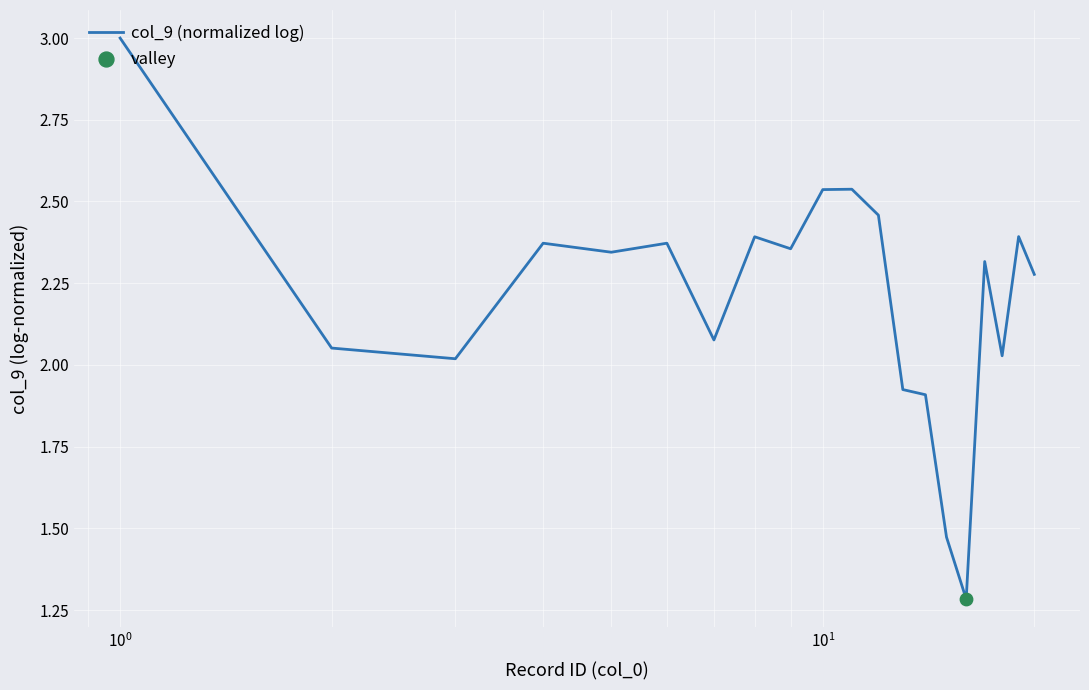

What is the maximum value shown in the chart?

3.0